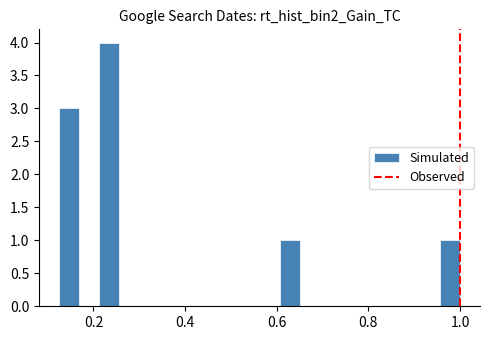

Around what value on the x-axis is the tallest bar? Give the approximate position of its centre, as read against the axis.

0.24